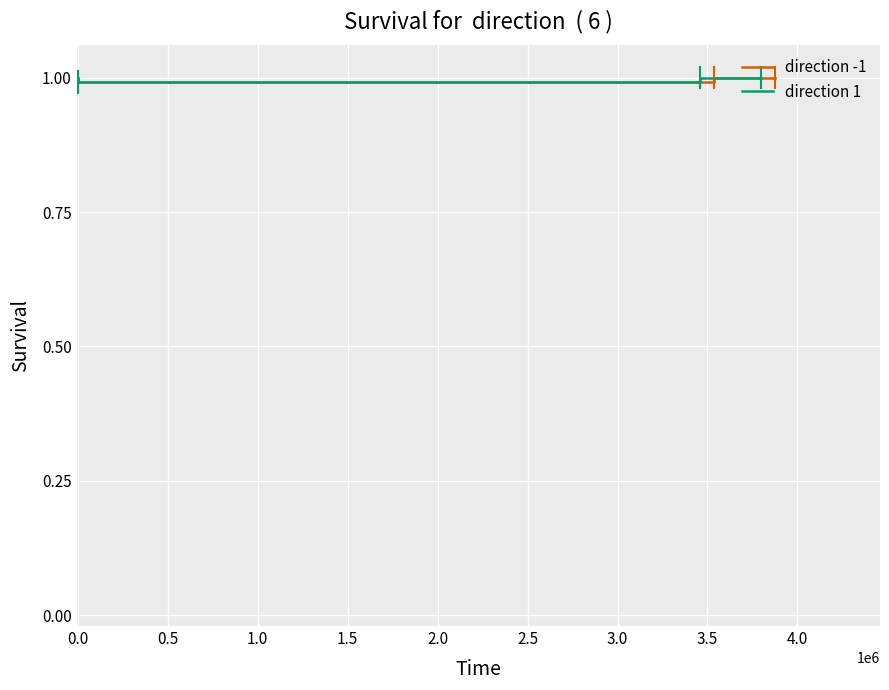

What are all the series names shown in the legend?

direction -1, direction 1